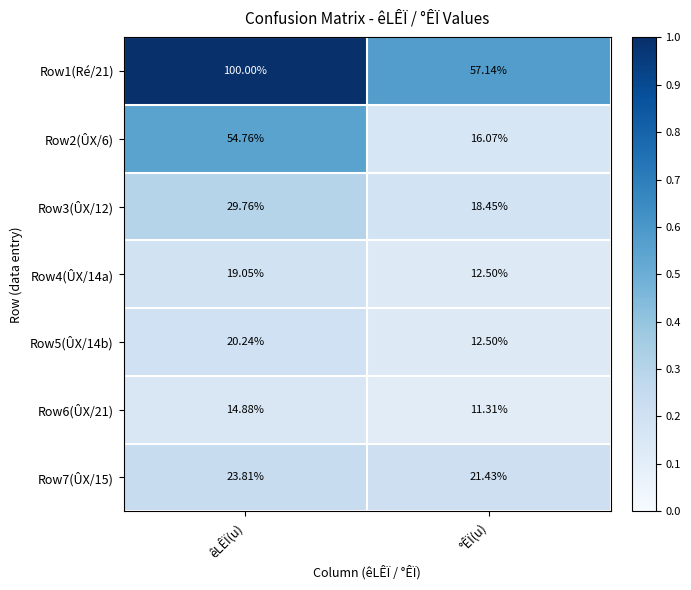

Which category has the highest value across all series?

êLÊÏ(u)